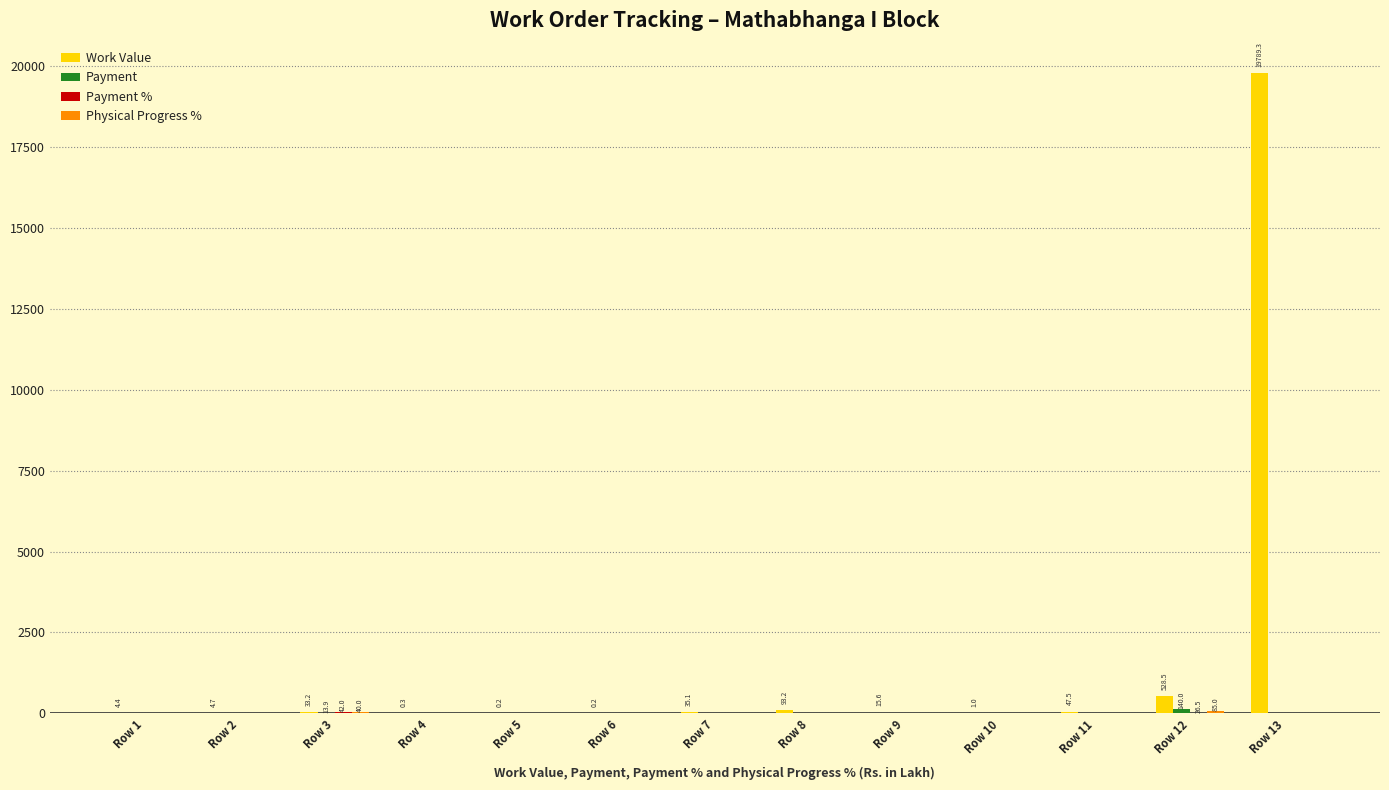

At which category does the chart reach its peak across all series?

Row 13